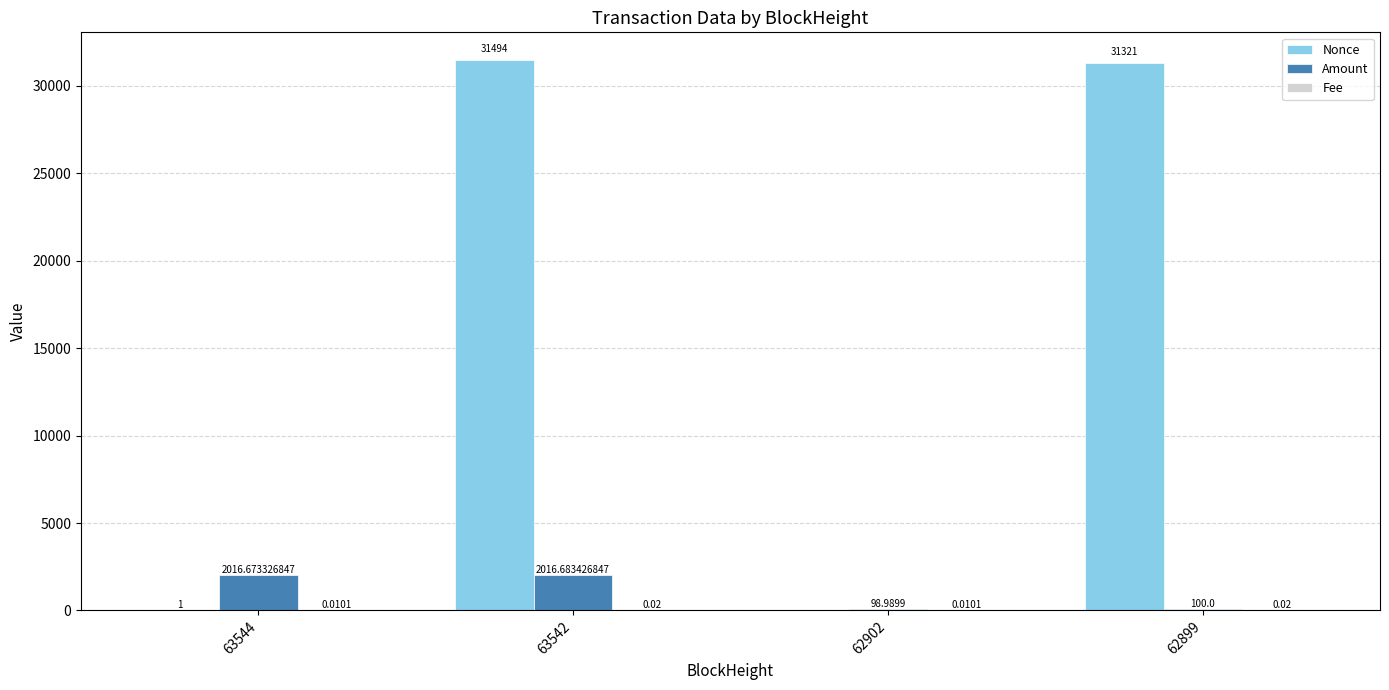

Which series changed the most between 63542 and 62899?

Amount